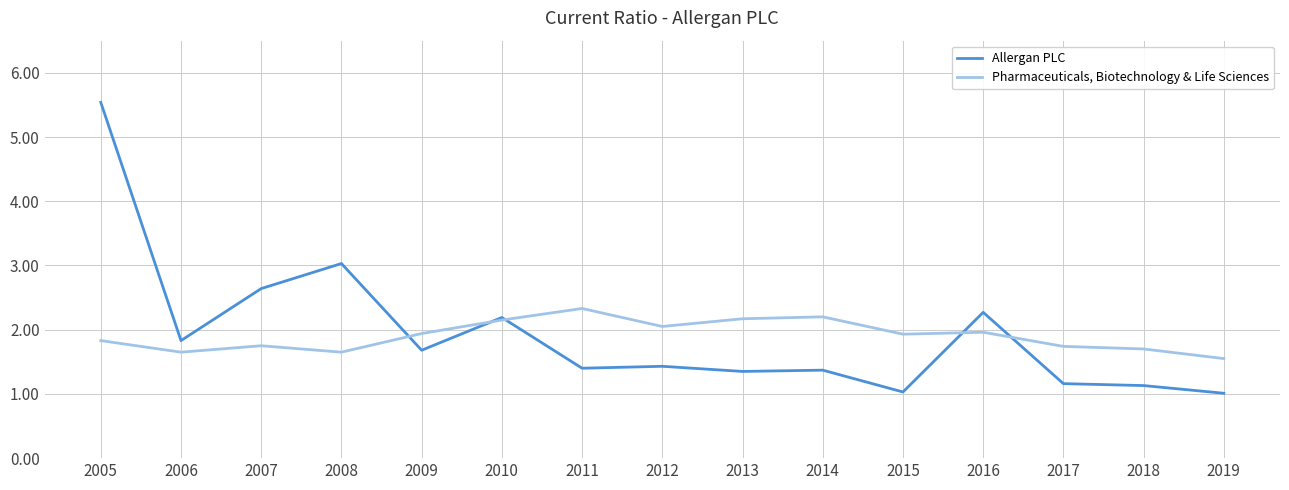

What is the maximum value shown in the chart?

5.5